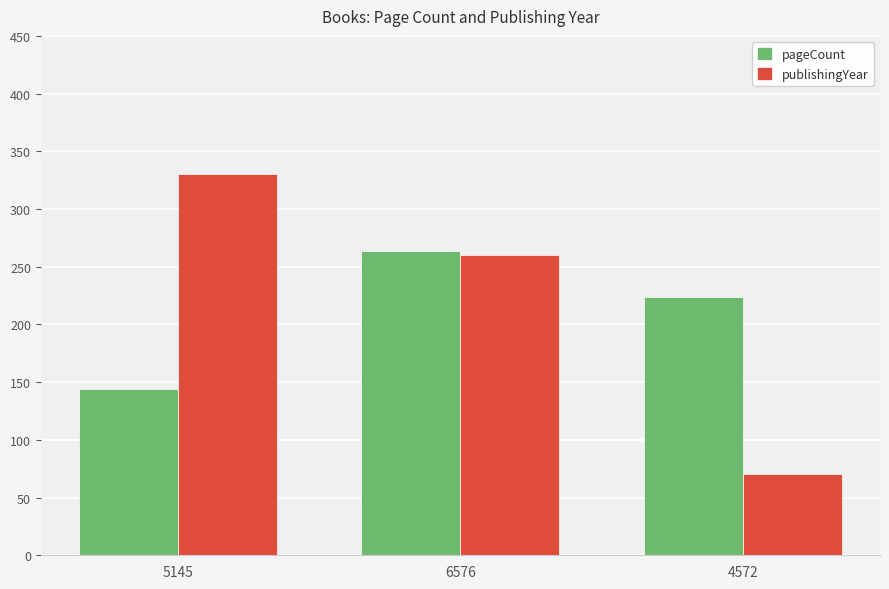

Where does the pageCount series first go above 224?

6576